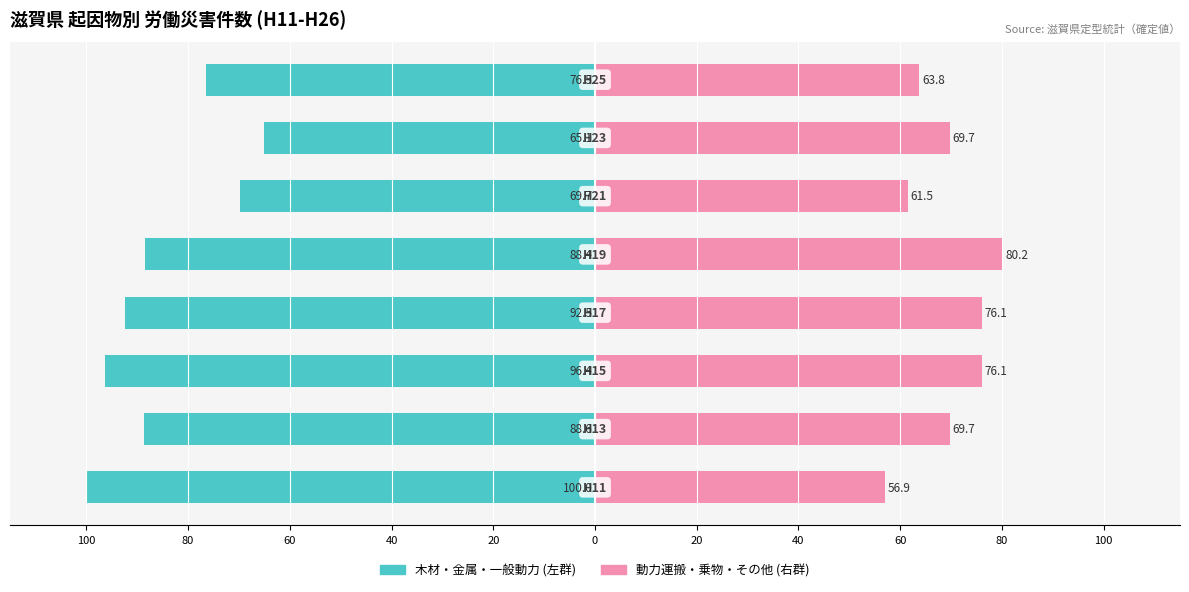

Reading left to right, transcribe all the data shown in this chart.

木材・金属・一般動力 (左群): 100=-100.0	80=-88.6	60=-96.4	40=-92.5	20=-88.4	0=-69.7	20=-65.1	40=-76.5
動力運搬・乗物・その他 (右群): 100=56.9	80=69.7	60=76.1	40=76.1	20=80.2	0=61.5	20=69.7	40=63.8